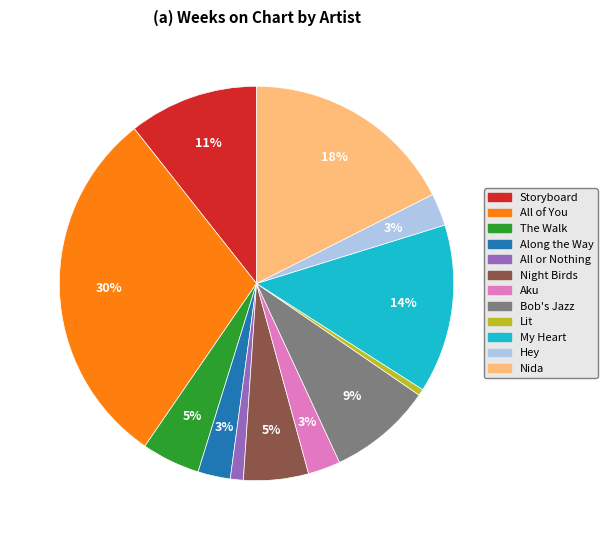

Is there any slice that represents more than half of the pie?

No